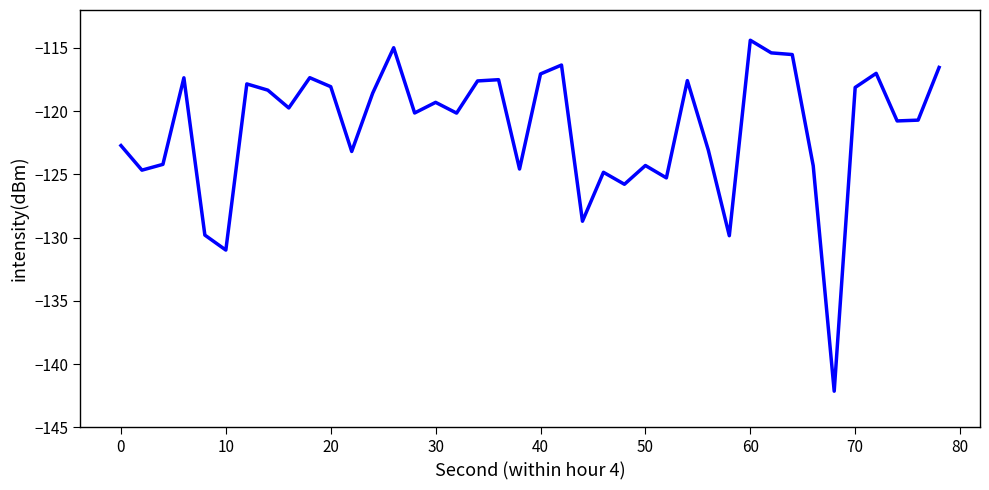

What is the greatest value displayed?

-114.4